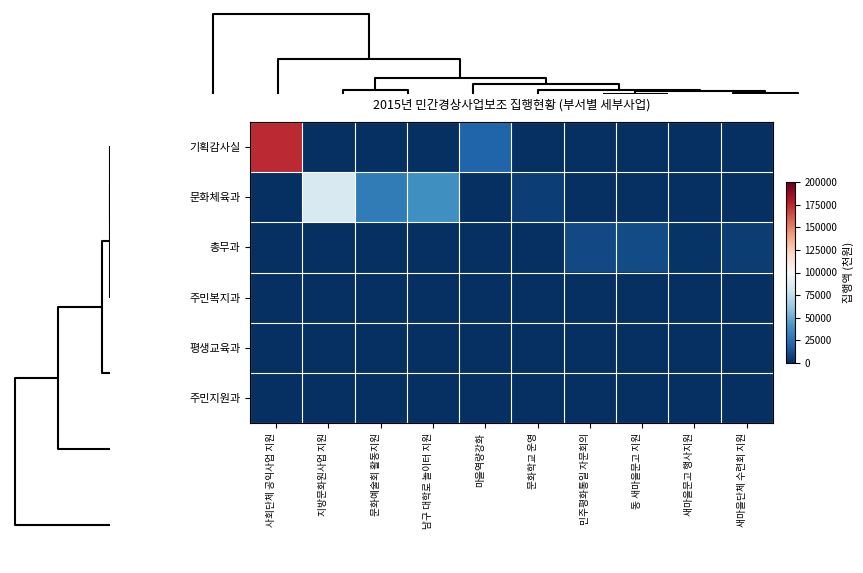

What is the greatest value displayed?

174306